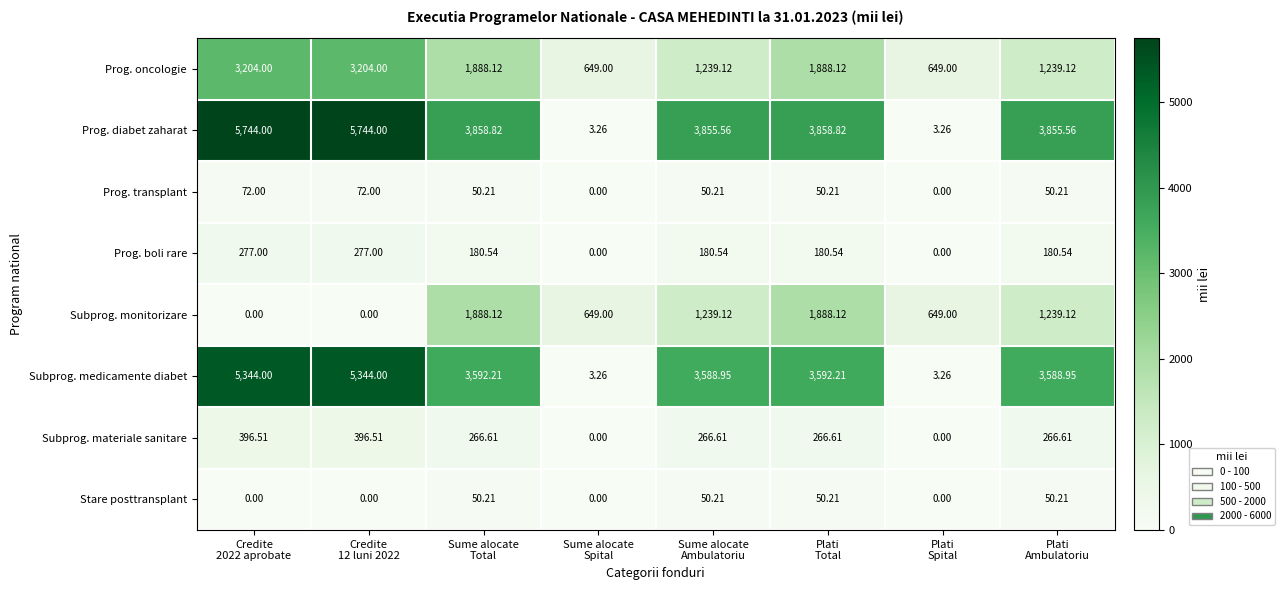

What is the spread (max minus min) of values at Plati
Total?

3808.6